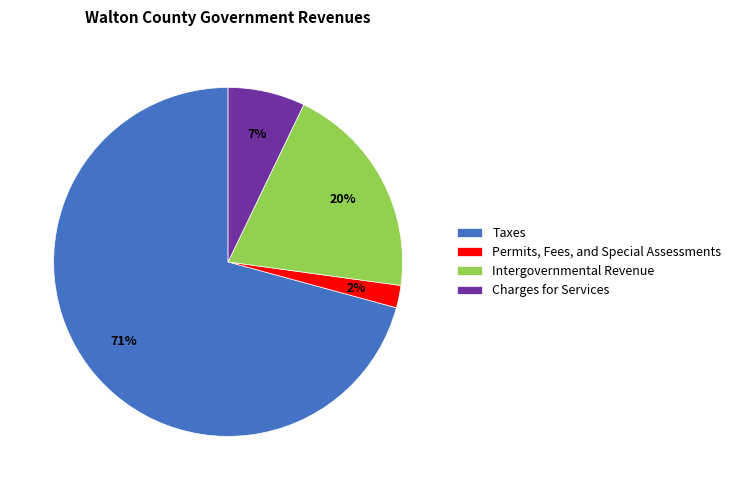

Is it true that Taxes is 62% of the pie?

False